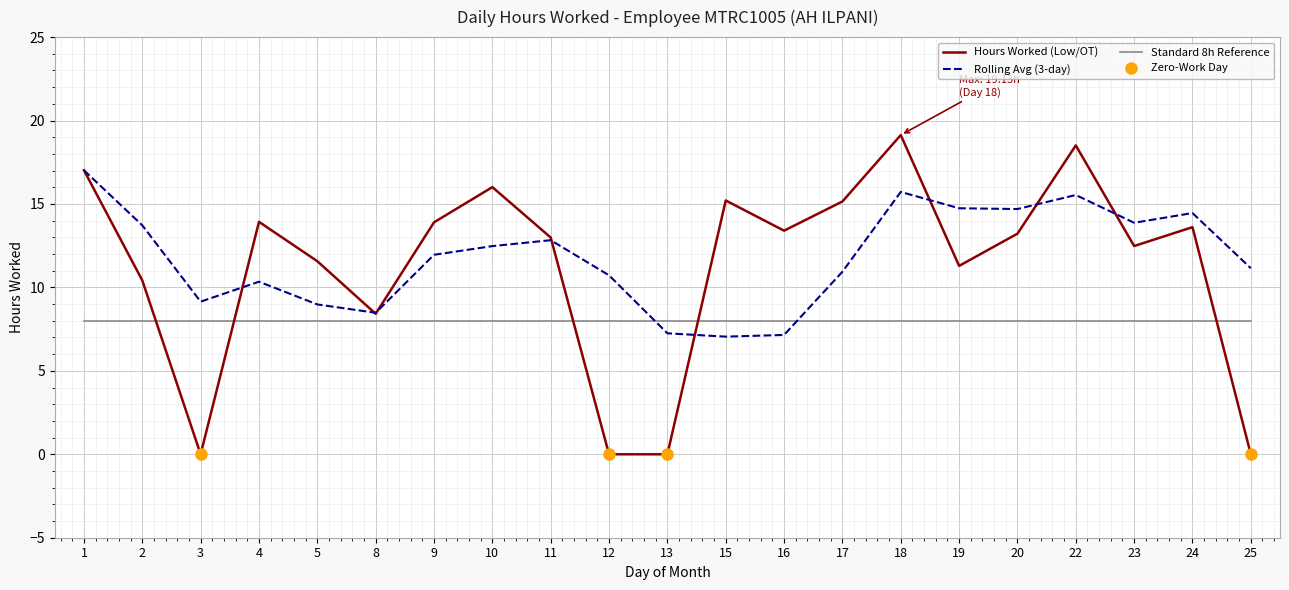

What is the value of the Standard 8h Reference point at the 10th from the left?

8.0